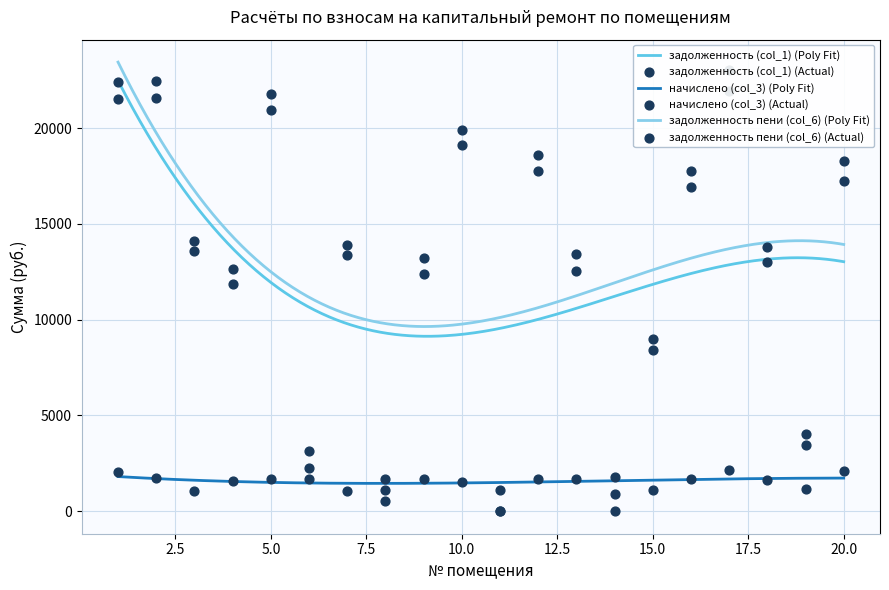

Which series contains the lowest Y value?

задолженность (col_1)